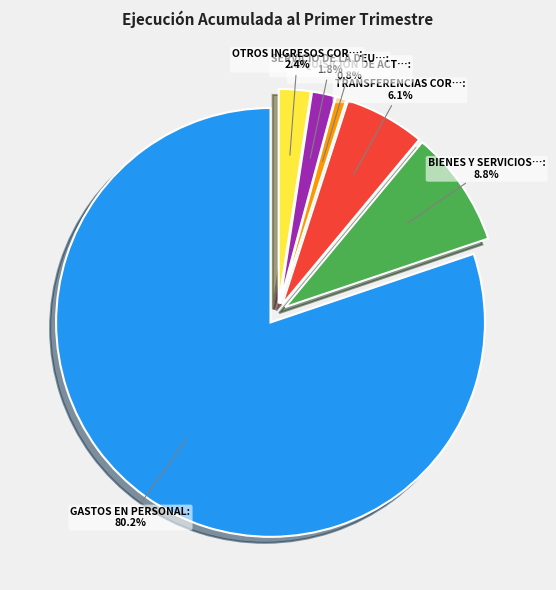

Does SERVICIO DE LA DEUDA account for over 50% of the chart?

No